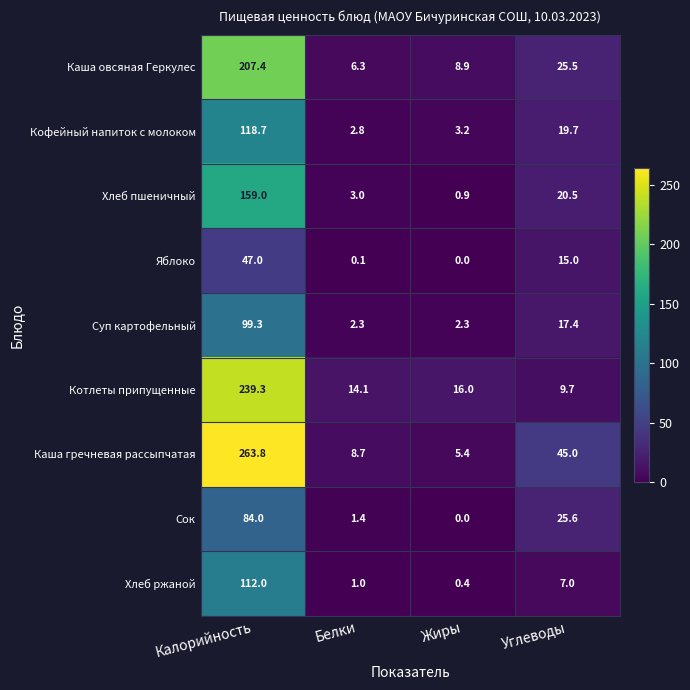

List the series in order of their peak value, lowest first.

Яблоко, Сок, Суп картофельный, Хлеб ржаной, Кофейный напиток с молоком, Хлеб пшеничный, Каша овсяная Геркулес, Котлеты припущенные, Каша гречневая рассыпчатая